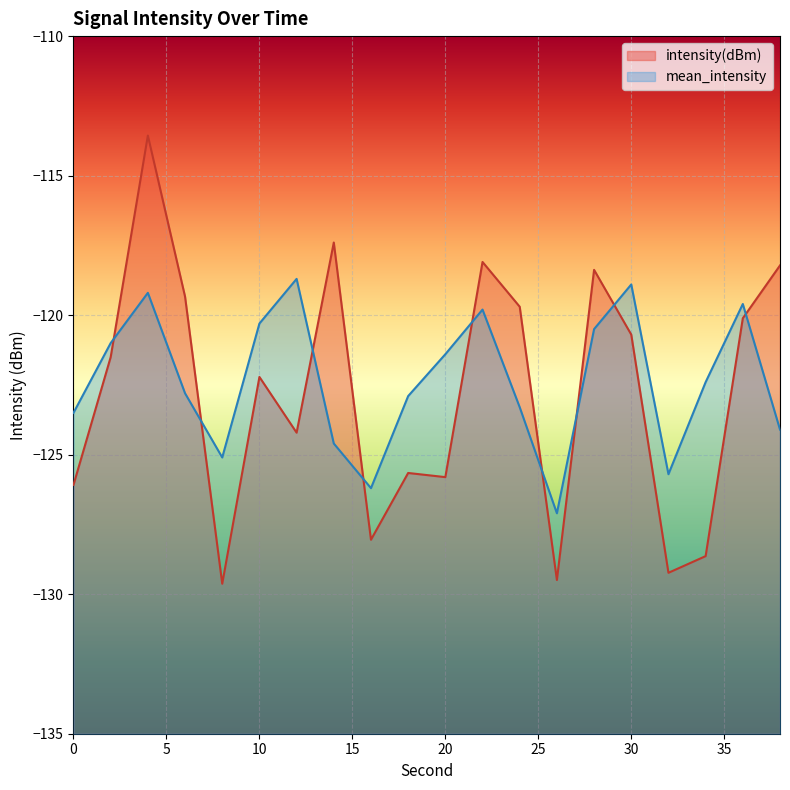

Between 4 and 20, which is larger?

4